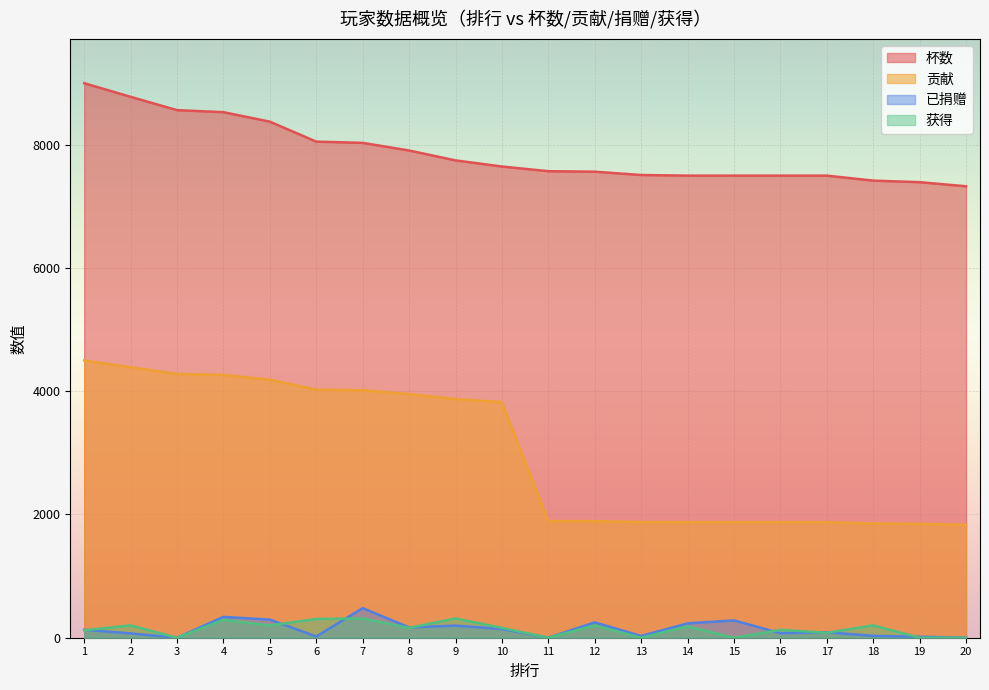

The value of 已捐赠 at 13 is 44. True or false?

False